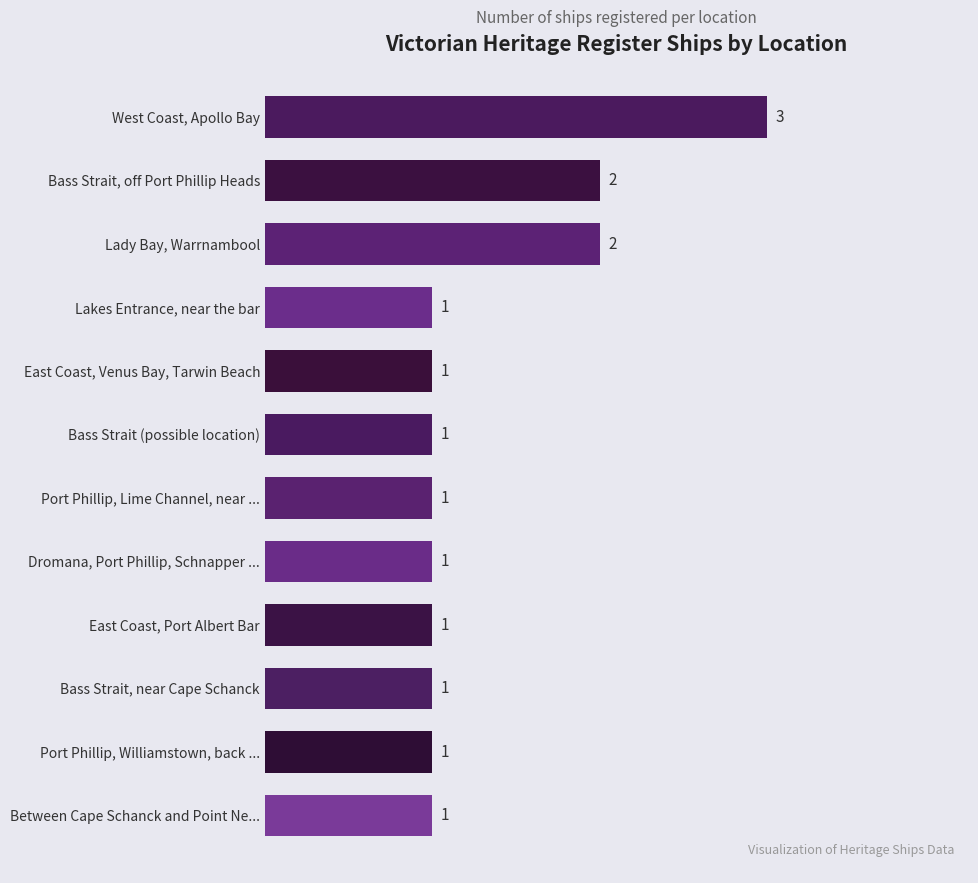

At which category does the chart reach its peak across all series?

West Coast, Apollo Bay